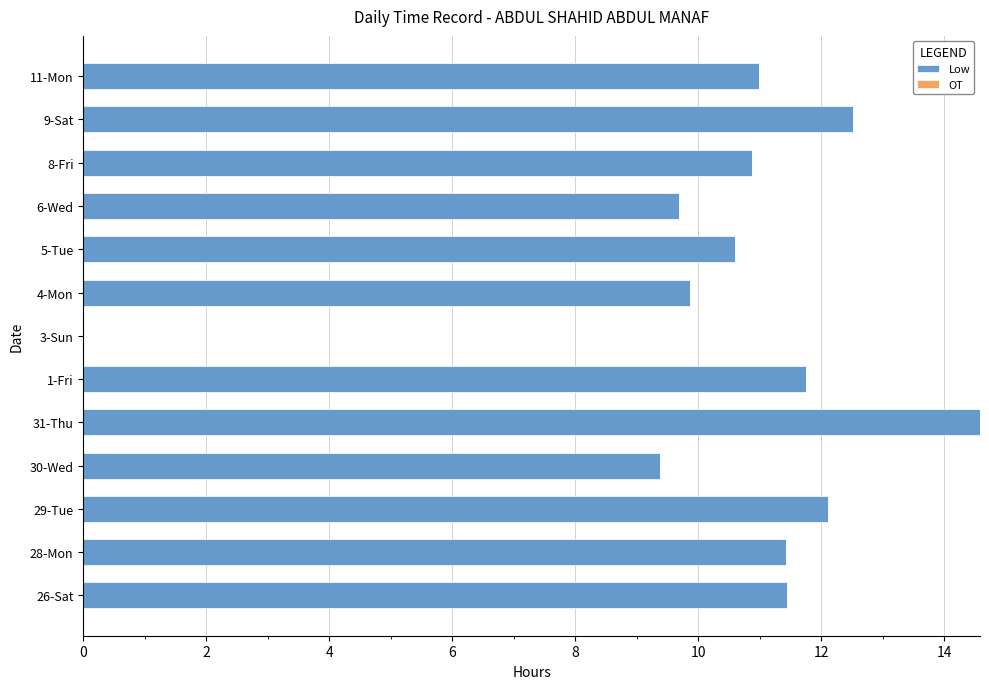

What is the change in value from 30-Wed to 1-Fri?

+2.4